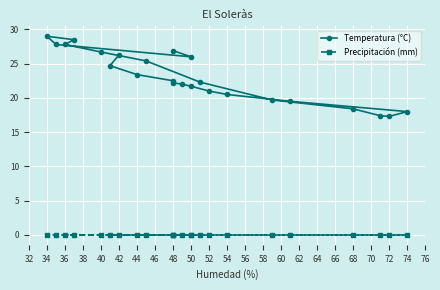

The Precipitación (mm) series shows 0.0 at 50. True or false?

True